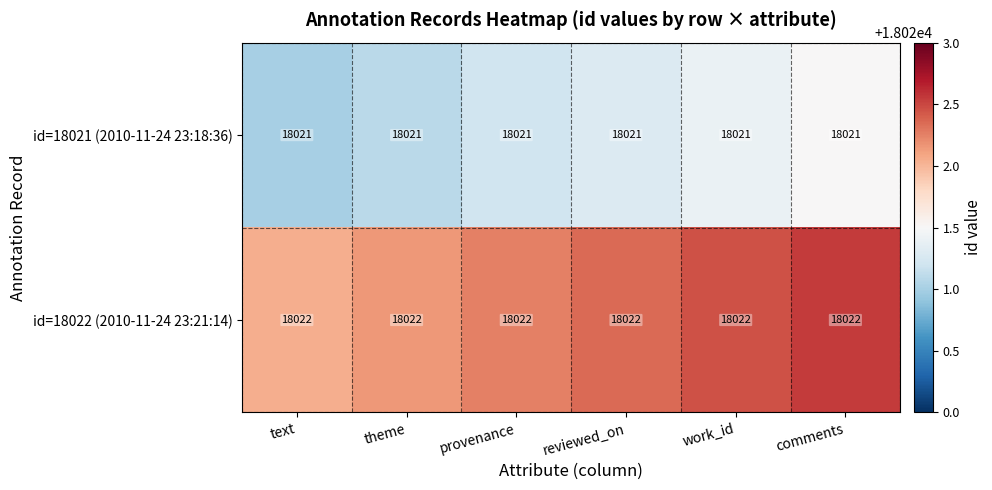

What is the sum of the id=18021 (2010-11-24 23:18:36) values at provenance and reviewed_on?

36042